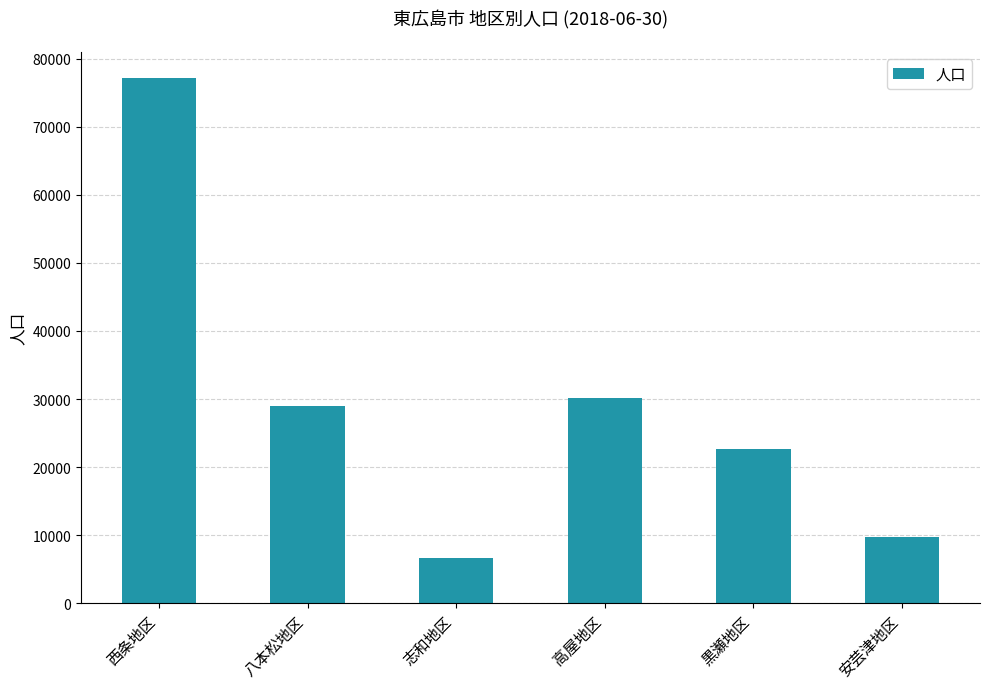

How many bars are there in total?

6